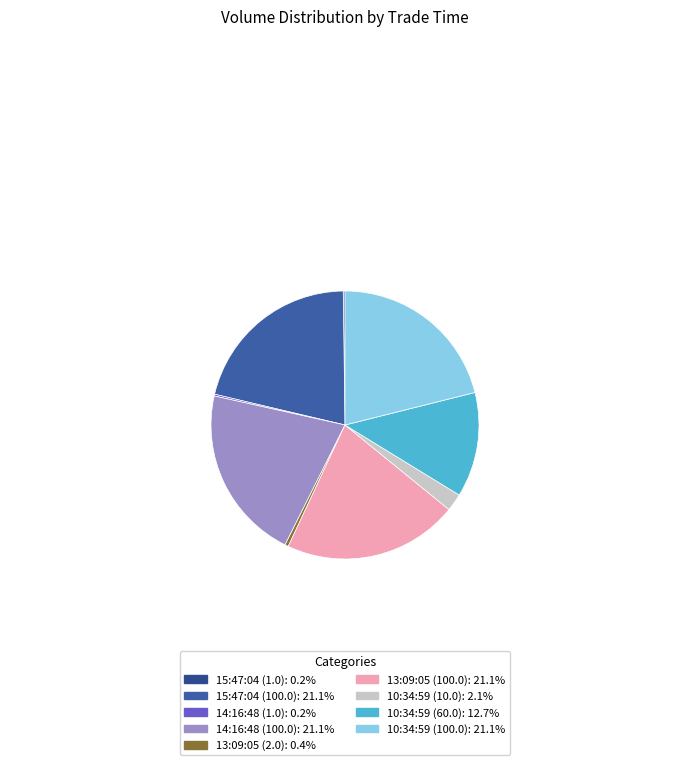

Does 14:16:48 (100.0) represent more than half of the total?

No